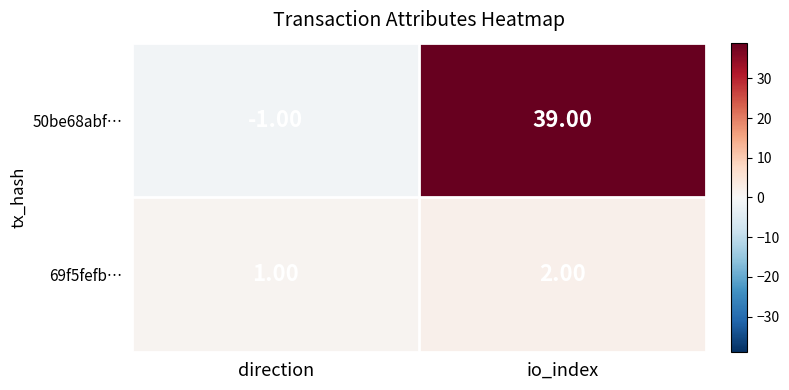

List the series in order of their peak value, lowest first.

69f5fefb…, 50be68abf…